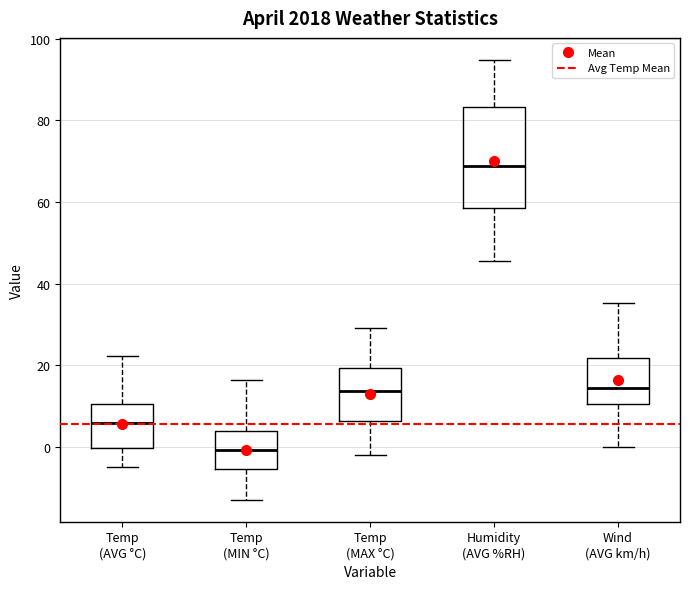

Where does the upper whisker of the box for Temp (AVG °C) end on the y-axis? The values are not printed on the chart, so give them approximately, as read against the axis.

22